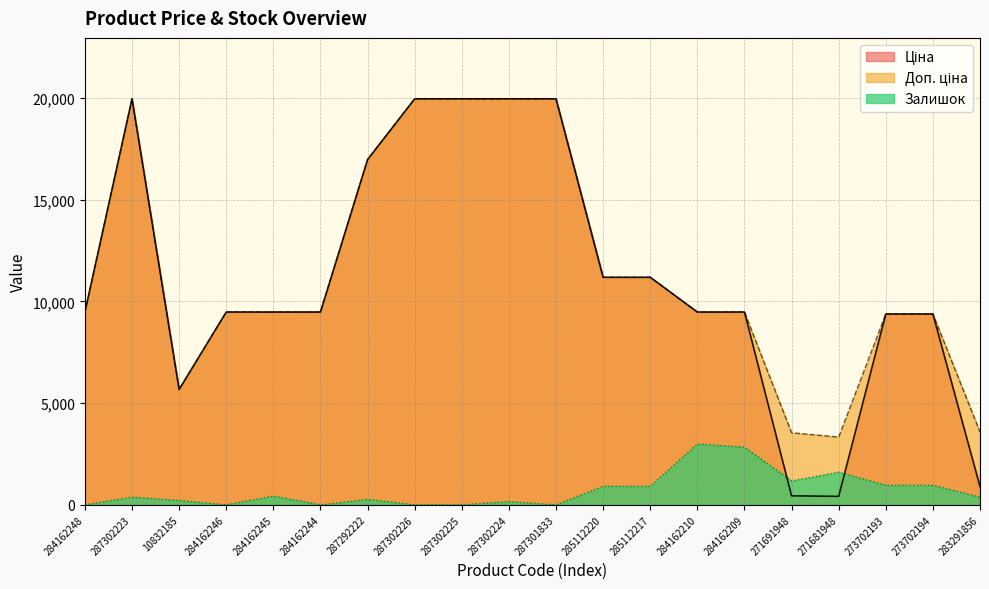

What is the label of the 18th point from the right?

10832185